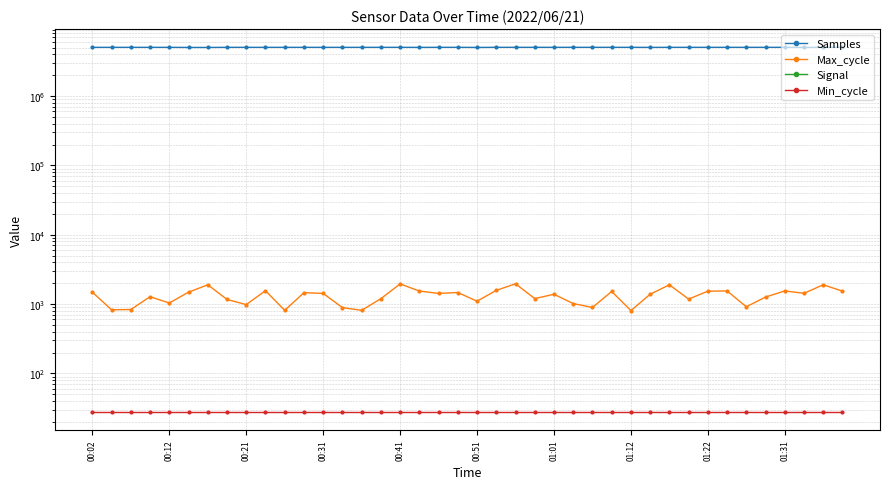

True or false: Max_cycle and Samples intersect in this chart.

False